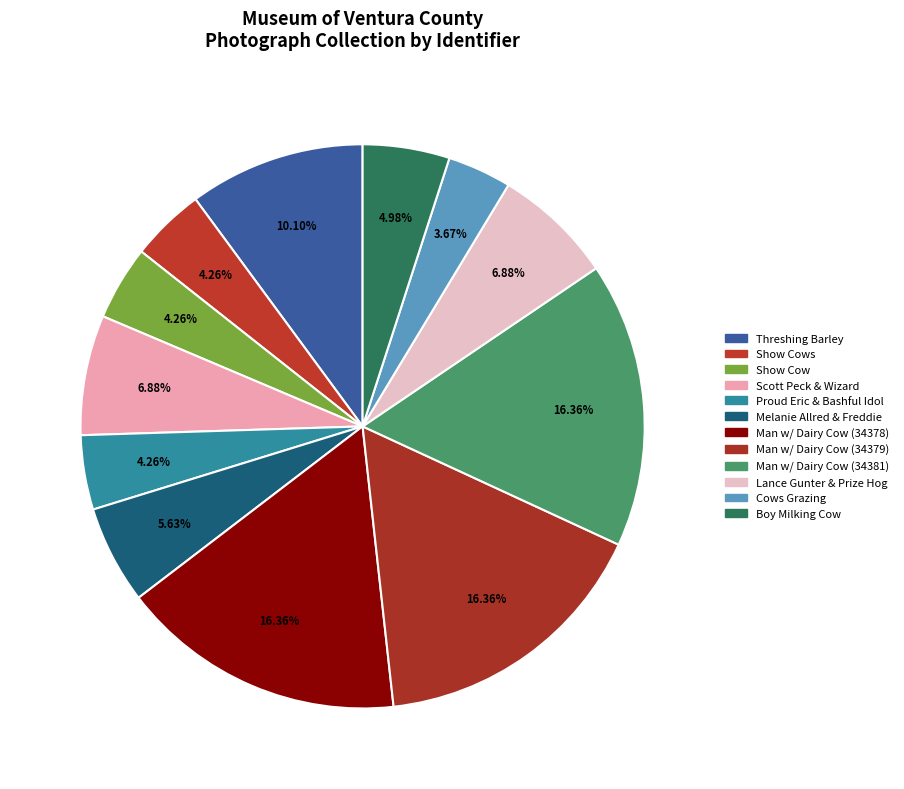

How many slices are in this pie chart?

12